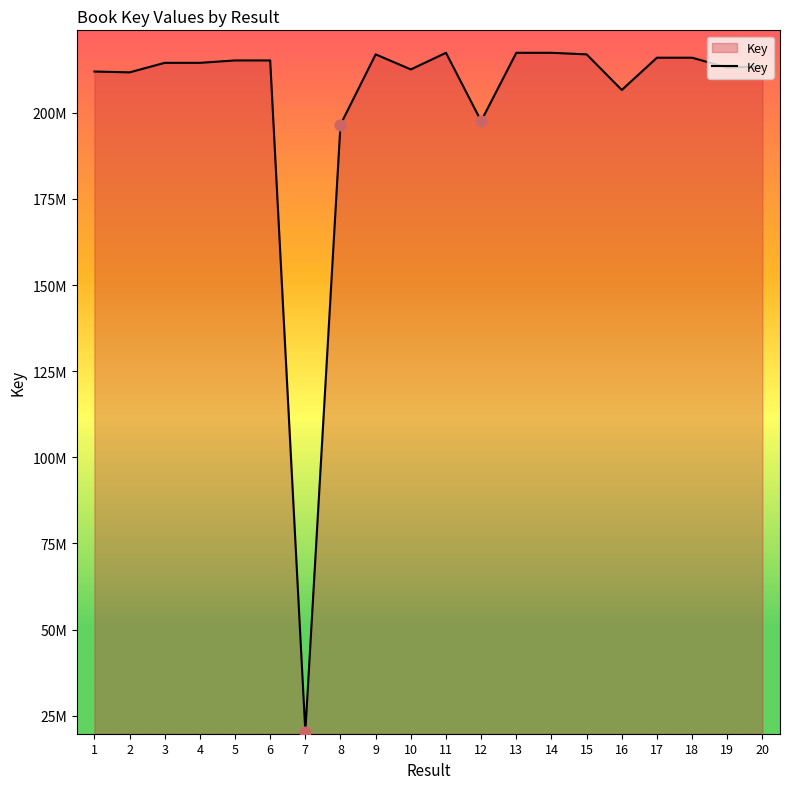

What is the change in value from 7 to 11?

+197017356